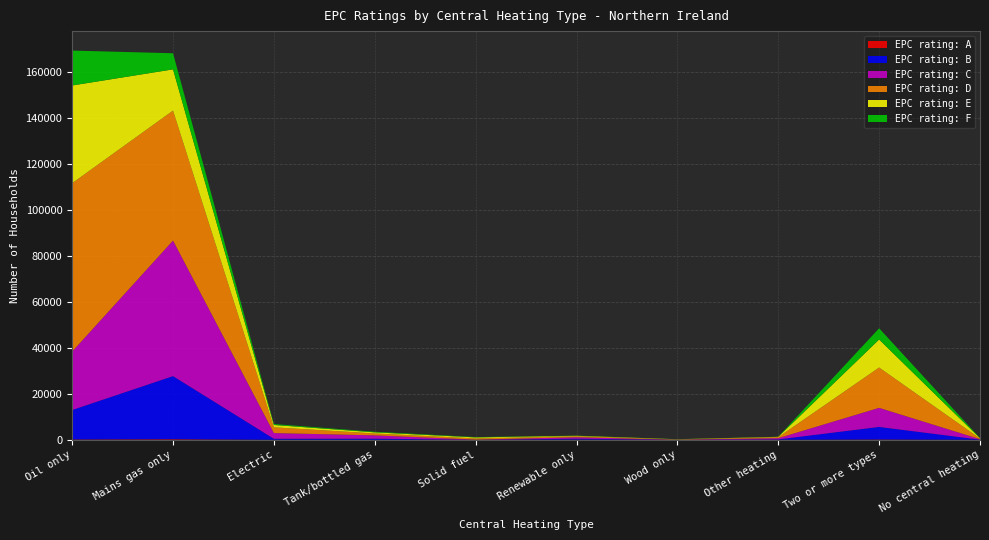

Reading right to left, transcribe all the data shown in this chart.

EPC rating: A: 4	135	5	4	95	0	11	7	259	149
EPC rating: B: 67	5473	177	31	392	16	477	448	27425	12813
EPC rating: C: 204	8286	532	37	616	80	1440	2478	58920	25379
EPC rating: D: 279	17532	432	88	422	514	827	2506	56489	73195
EPC rating: E: 130	12170	140	79	215	425	492	1009	17913	42462
EPC rating: F: 99	4876	51	43	73	139	250	403	6998	15171